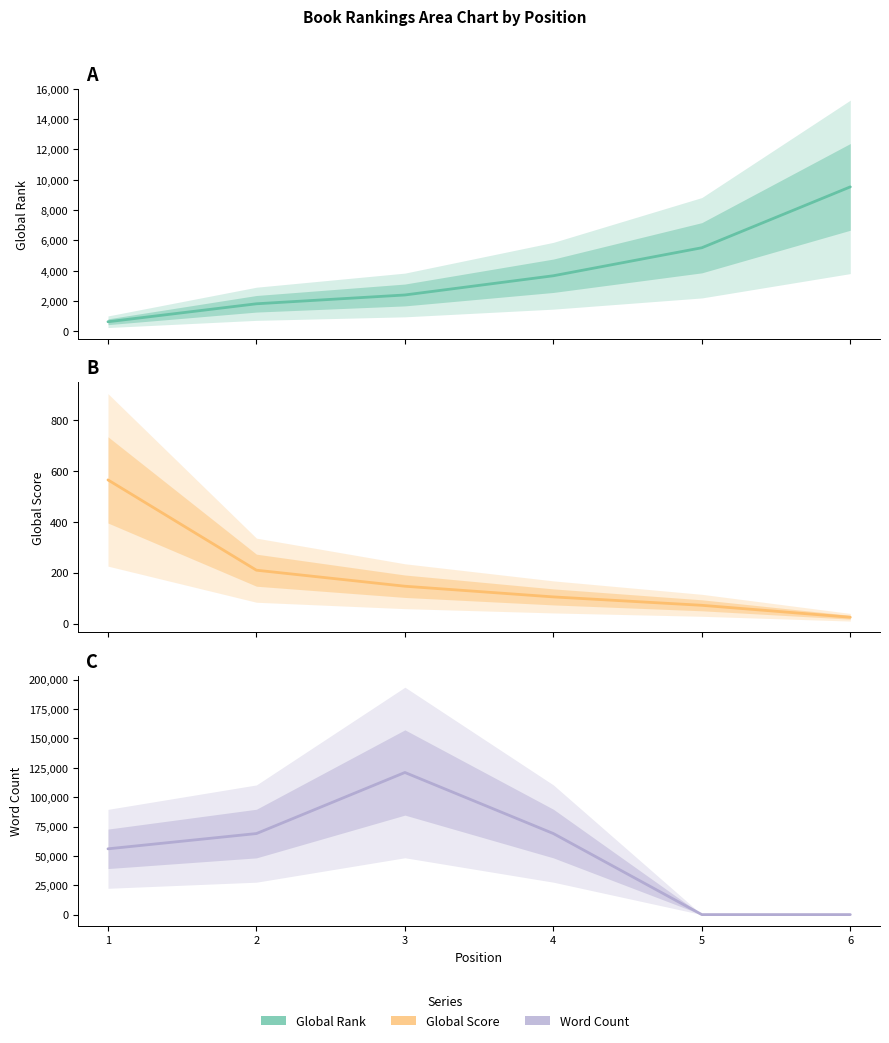

Which category has the highest value in the Global Rank series?

6